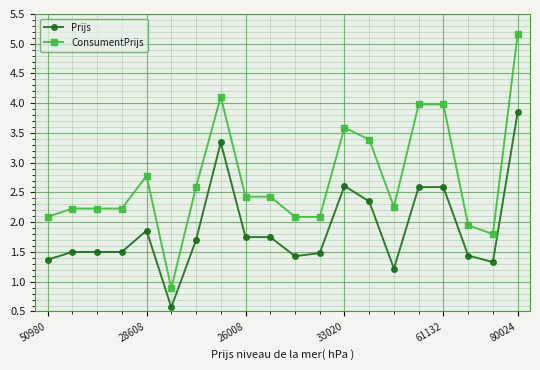

What is the difference between the maximum and minimum values in the ConsumentPrijs series?

4.3